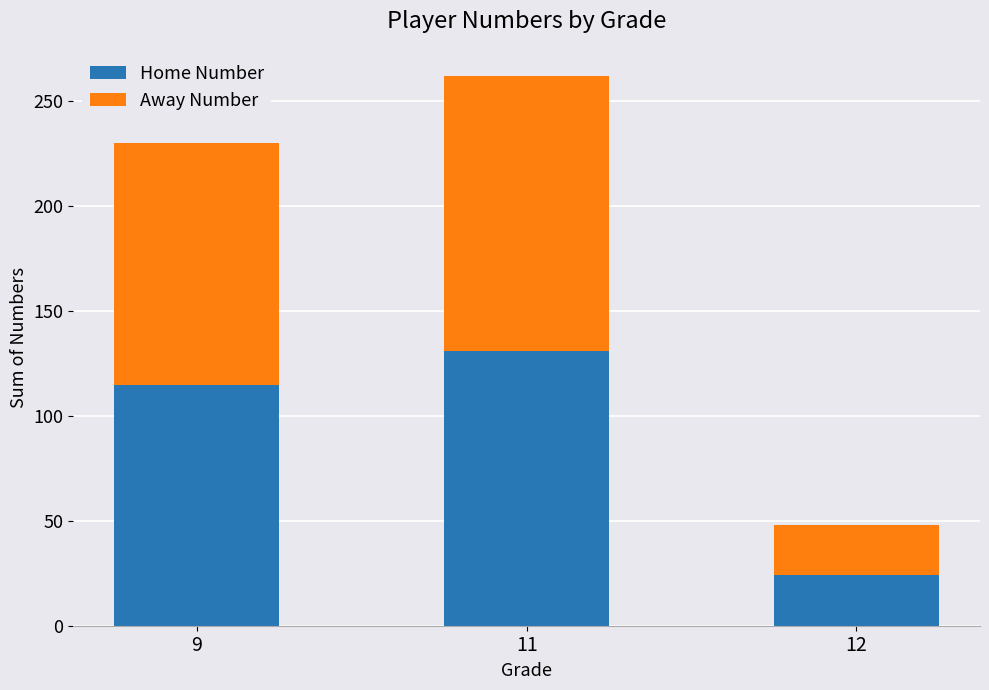

List the labels in order of Home Number value, largest first.

11, 9, 12